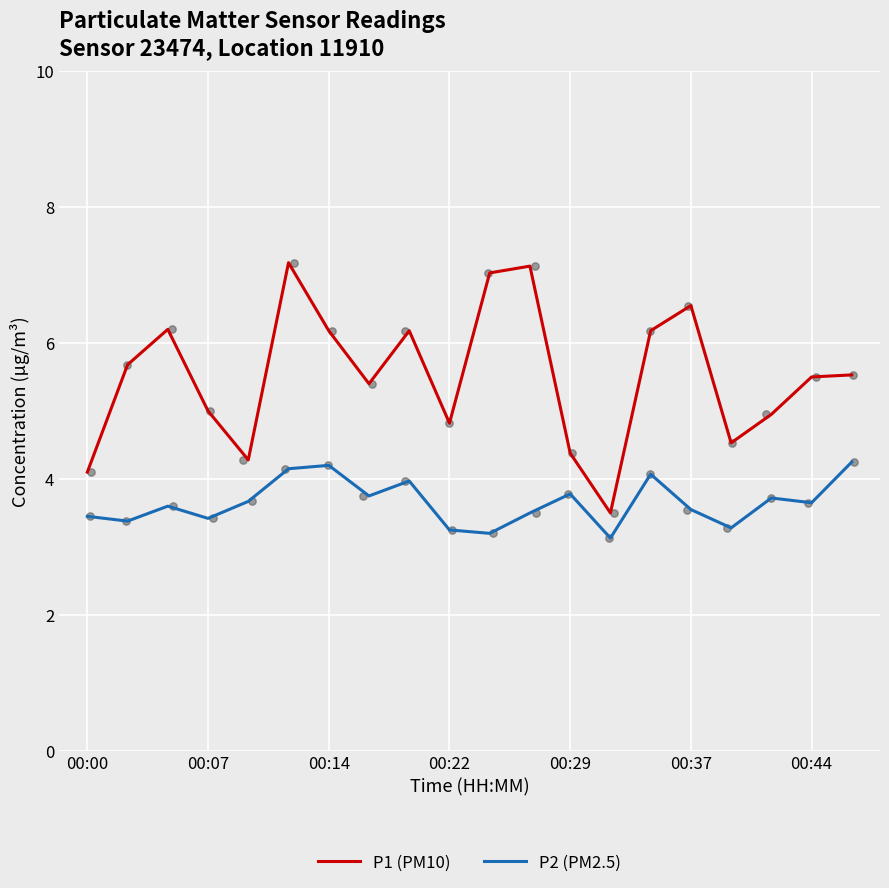

Which series reaches the maximum Y coordinate?

P1 (PM10)